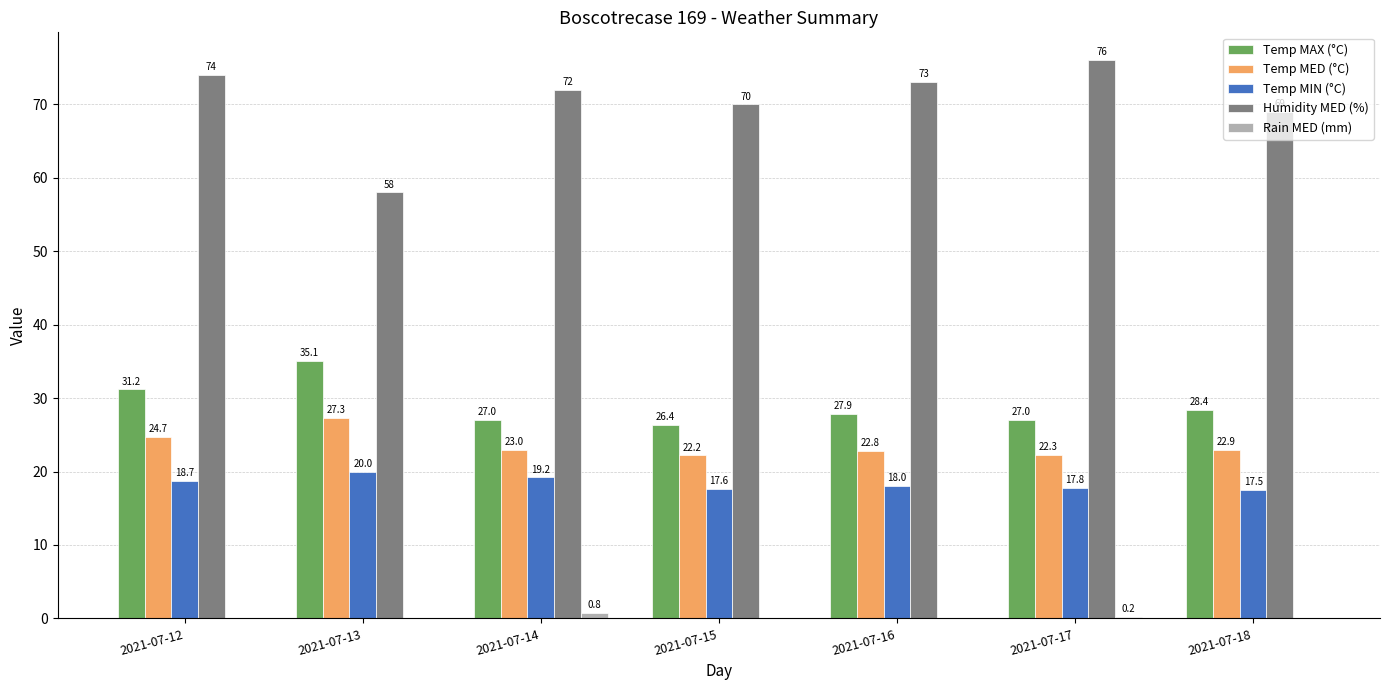

Which label corresponds to the largest value in the chart?

2021-07-17